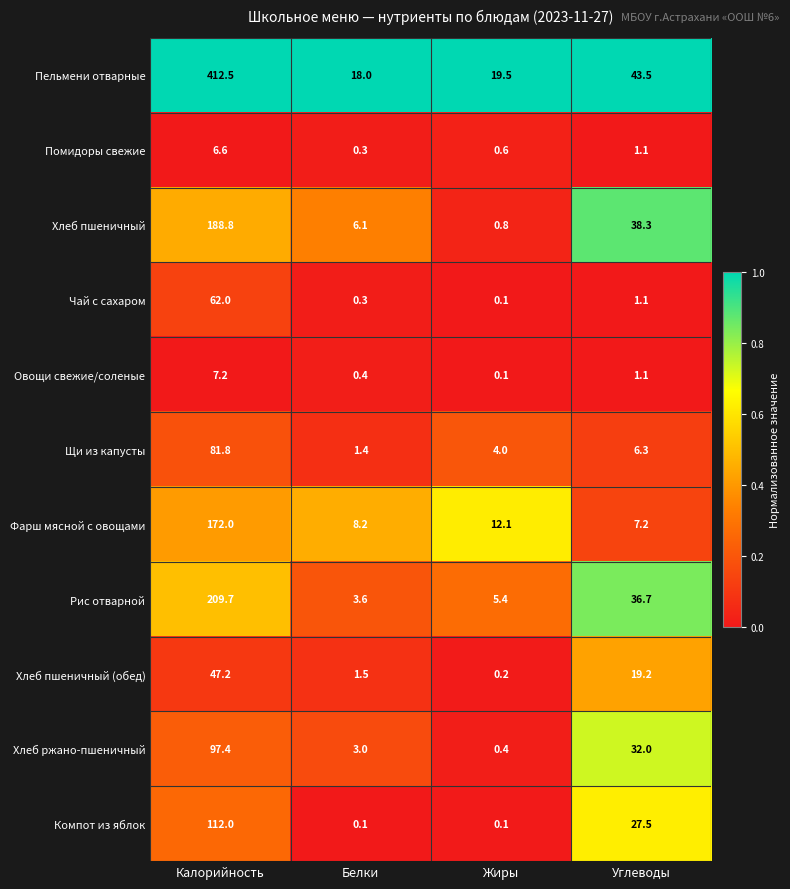

What is the difference between the highest and lowest values at Калорийность?

405.9